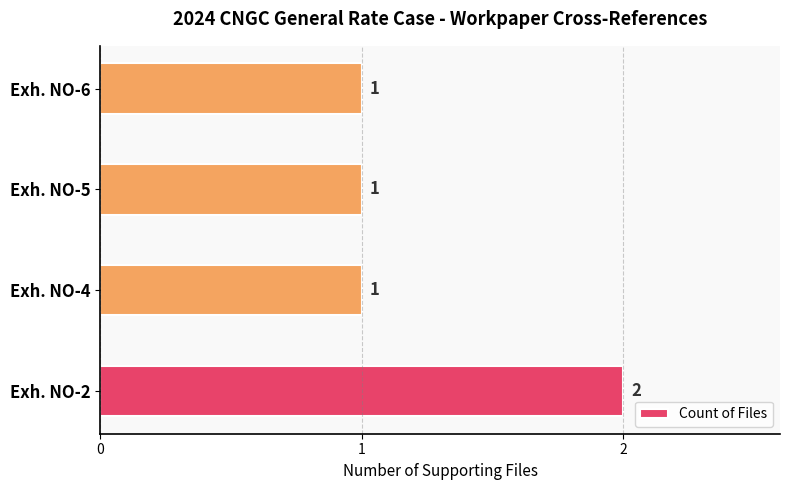

How many values are between 1 and 2?

4